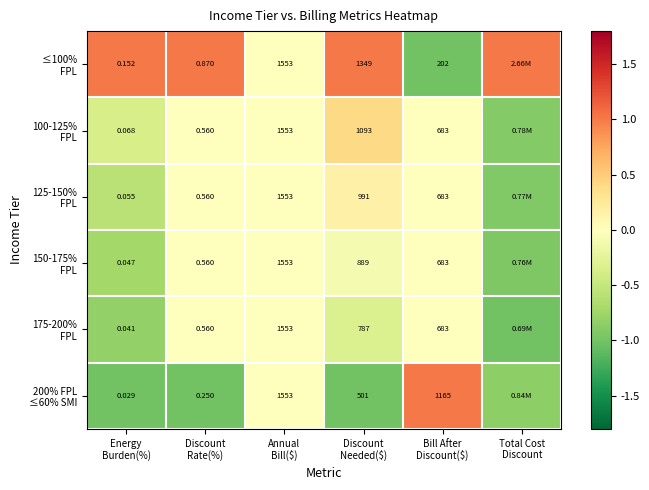

What is the difference between the highest and lowest values at Bill After
Discount($)?

963.0